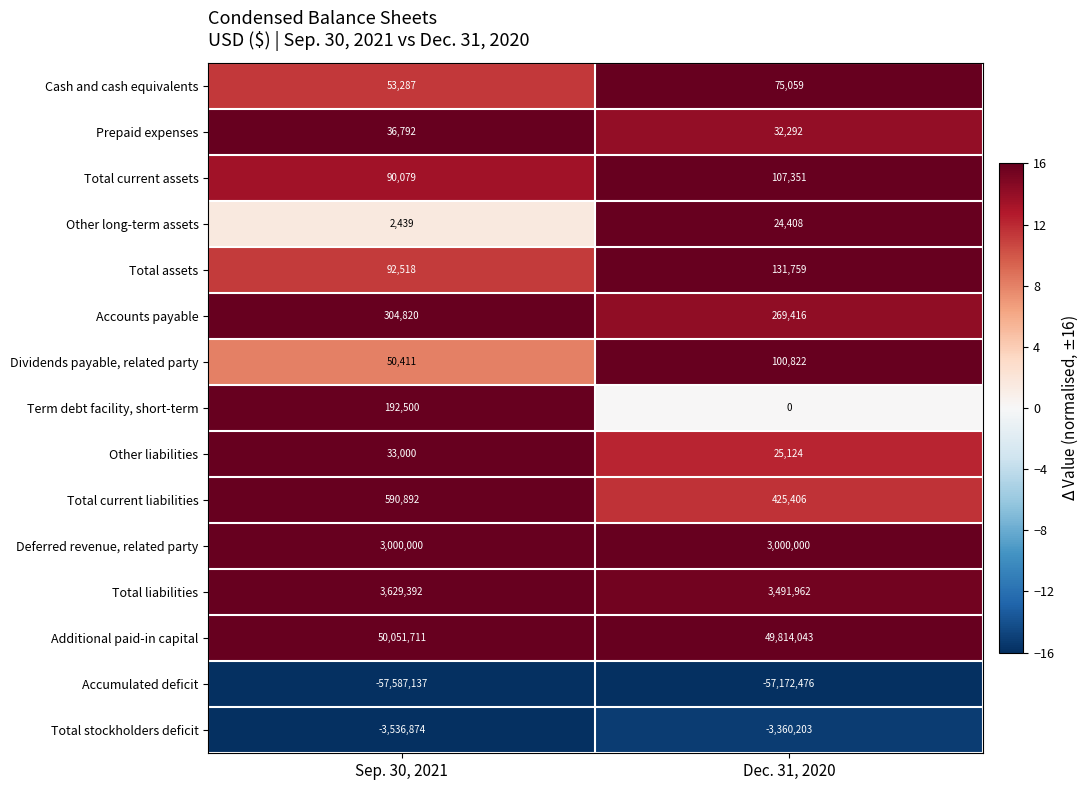

What is the average value of the Total current assets series?

98715